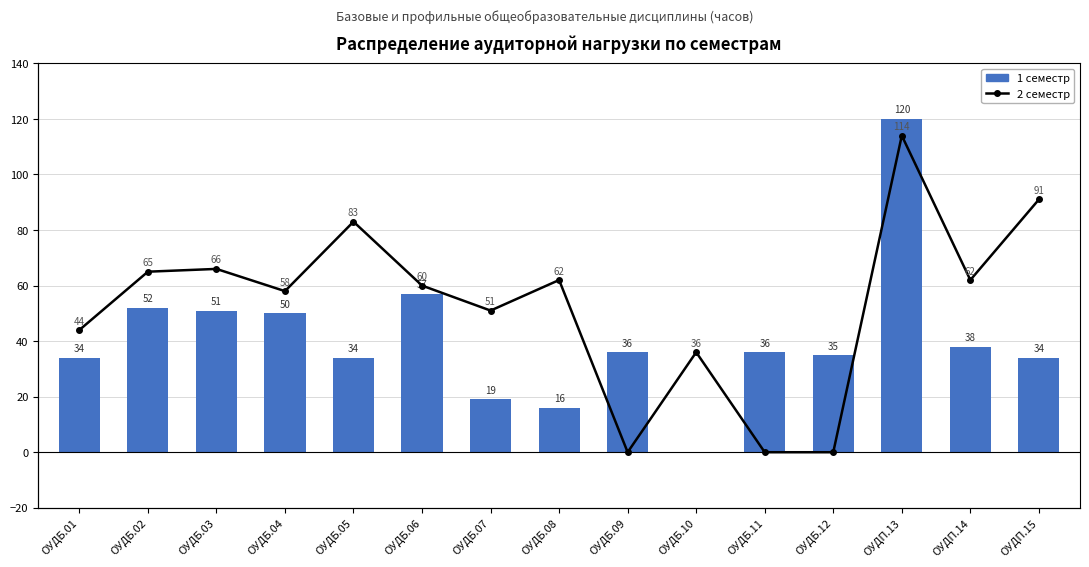

Which has a higher value, ОУДБ.12 or ОУДБ.10?

ОУДБ.12